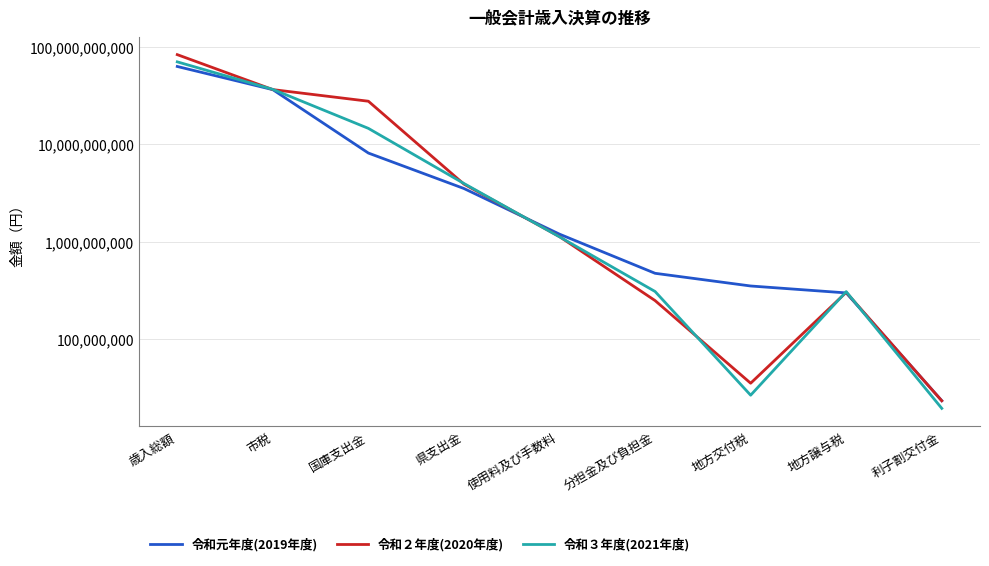

At which category is the sum across all series the highest?

歳入総額